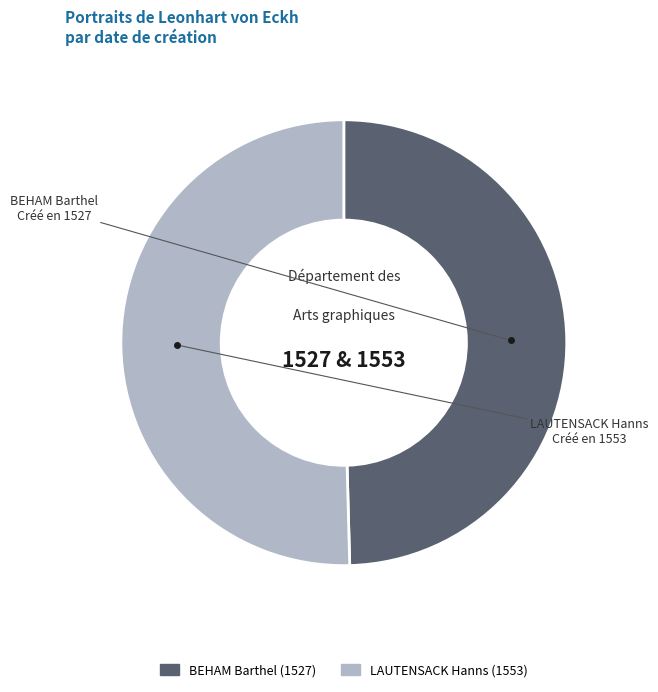

Is there any slice that represents more than half of the pie?

Yes